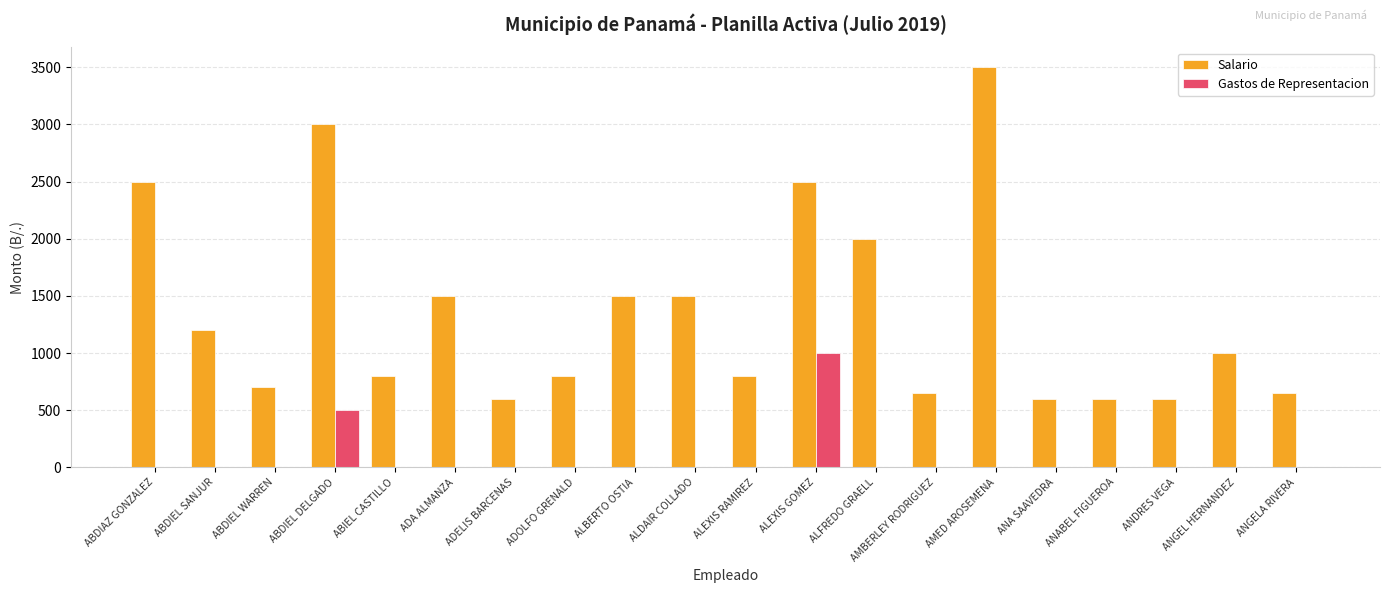

How many distinct data groups are displayed?

2